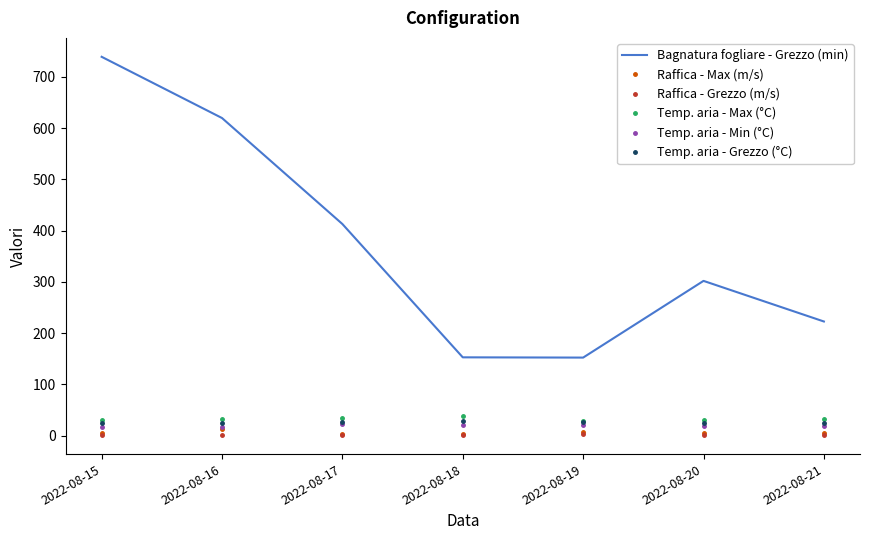

The value of Bagnatura fogliare - Grezzo (min) at 2022-08-15 is 738.9. True or false?

True